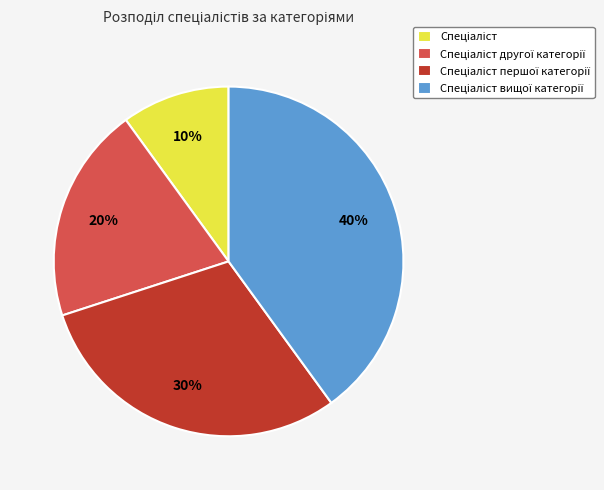

Does any single category account for the majority?

No